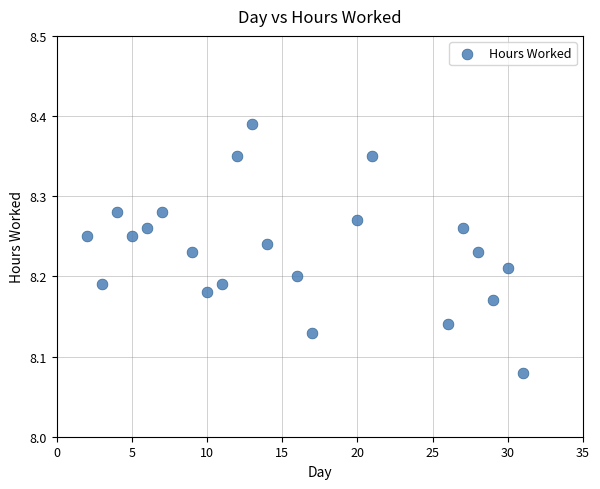

What is the range of X values (max minus min)?

29.0